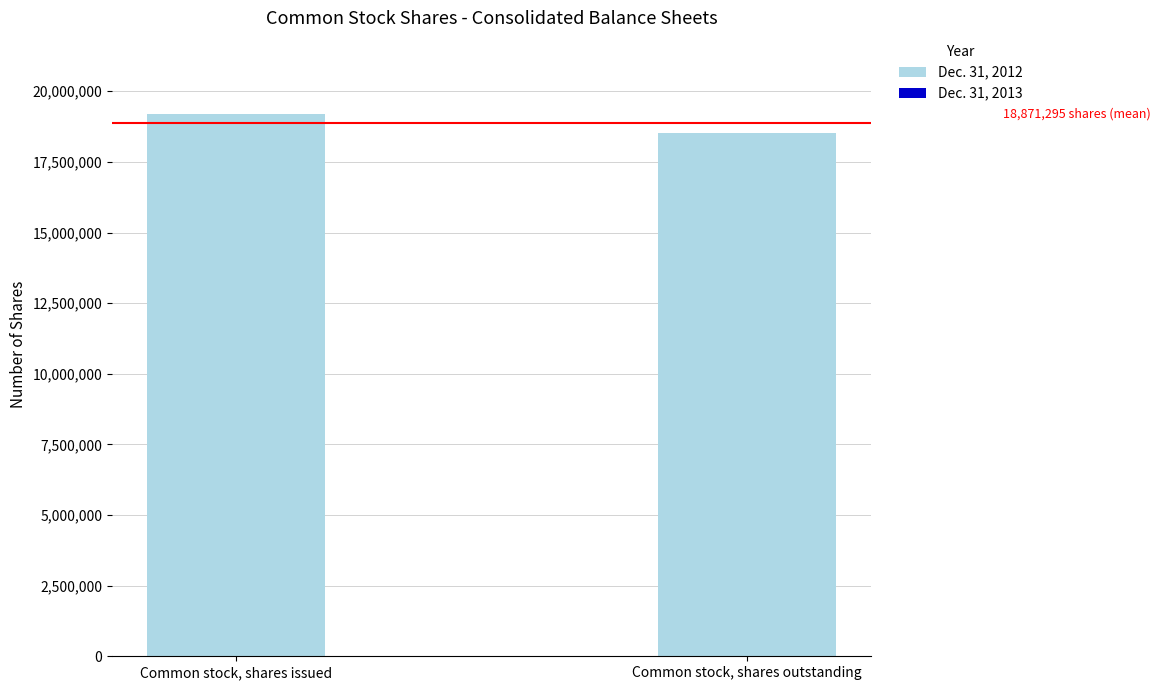

Which label corresponds to the largest value in the chart?

Common stock, shares issued